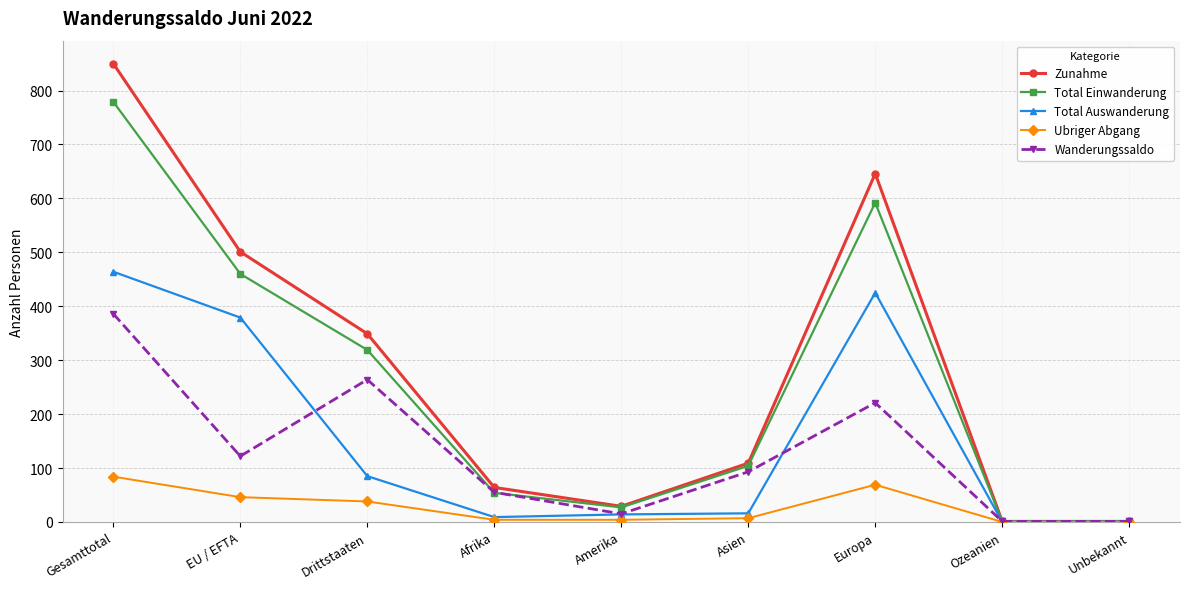

What is the sum of all Ubriger Abgang values?

252